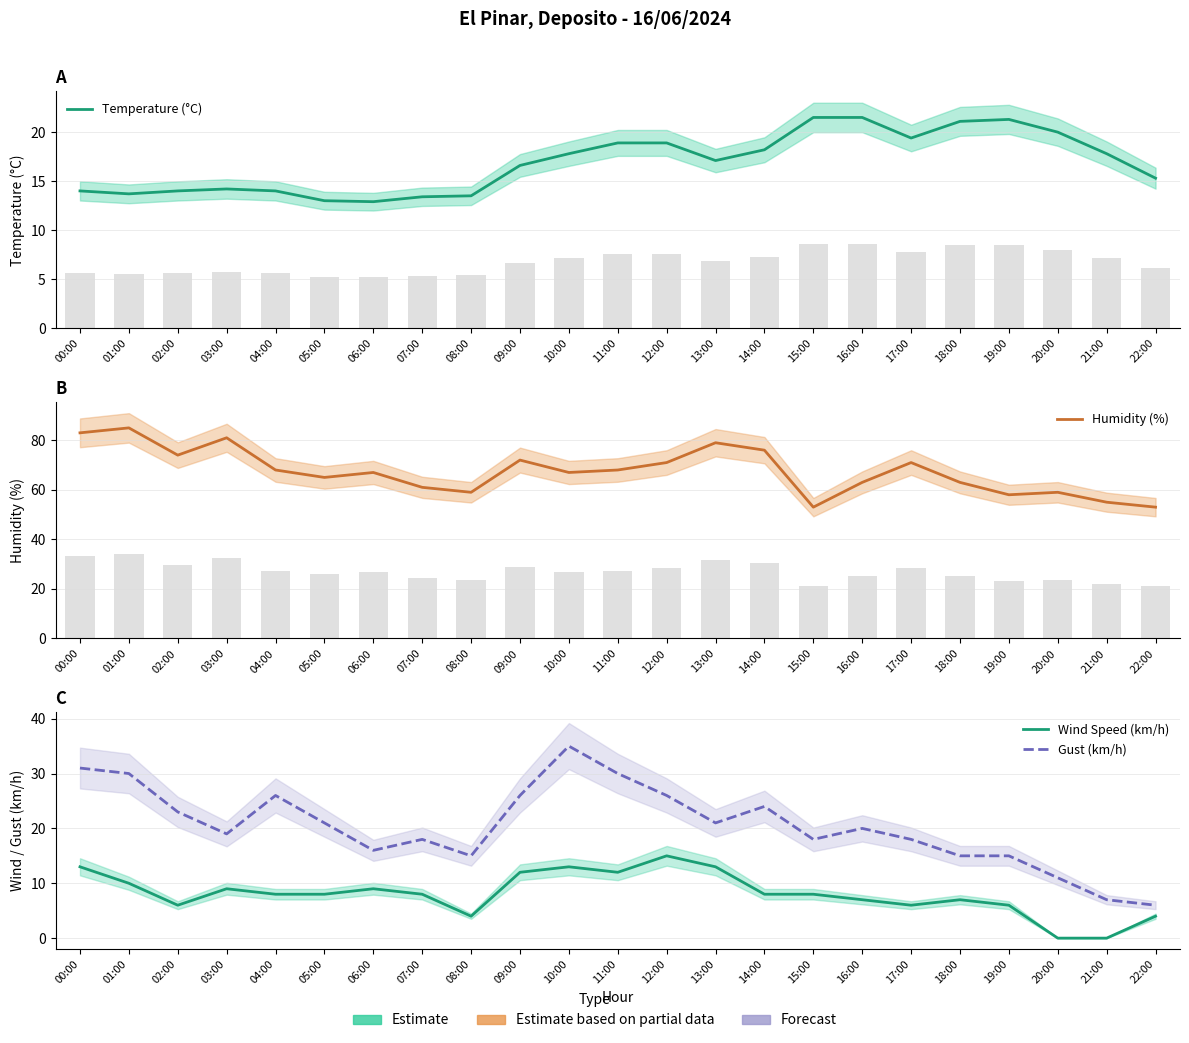

What is the spread (max minus min) of values at 06:00?

58.0